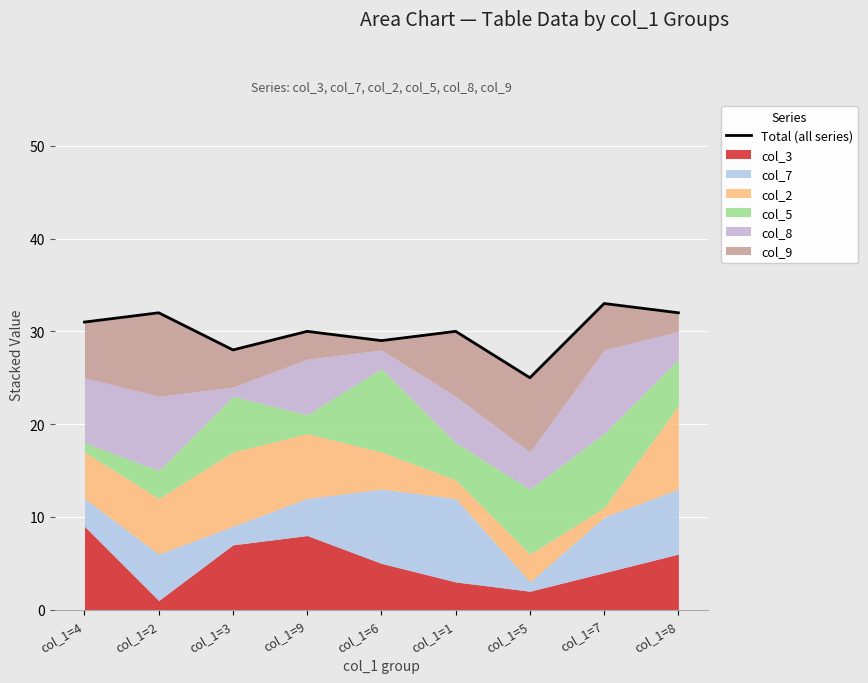

Which has a higher value, col_1=4 or col_1=1?

col_1=4